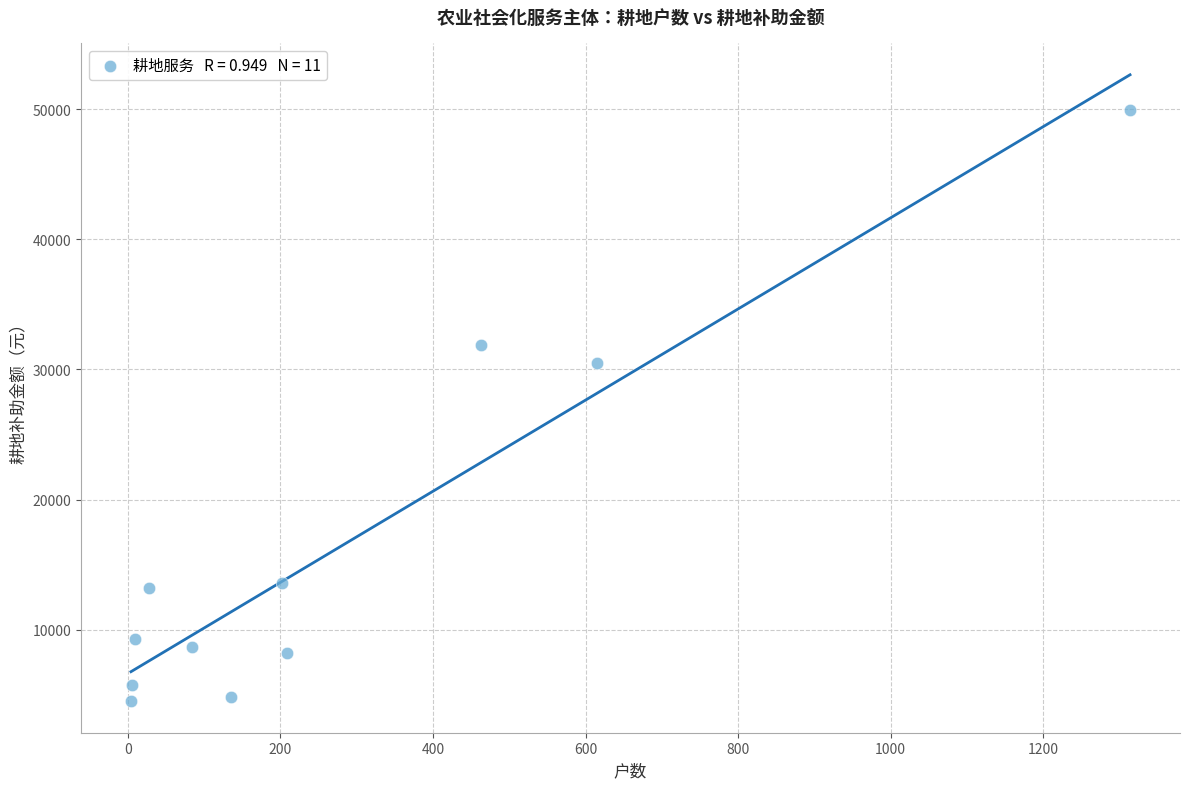

What is the average X value?

279